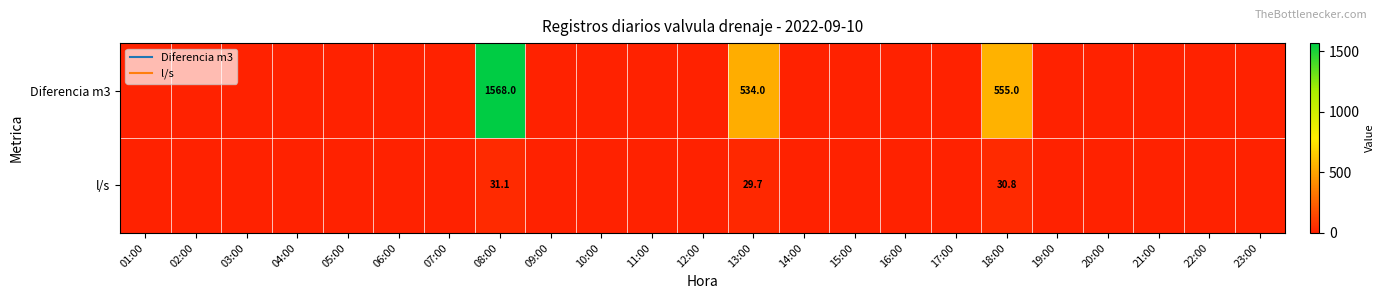

At which label is l/s closest to 15?

13:00